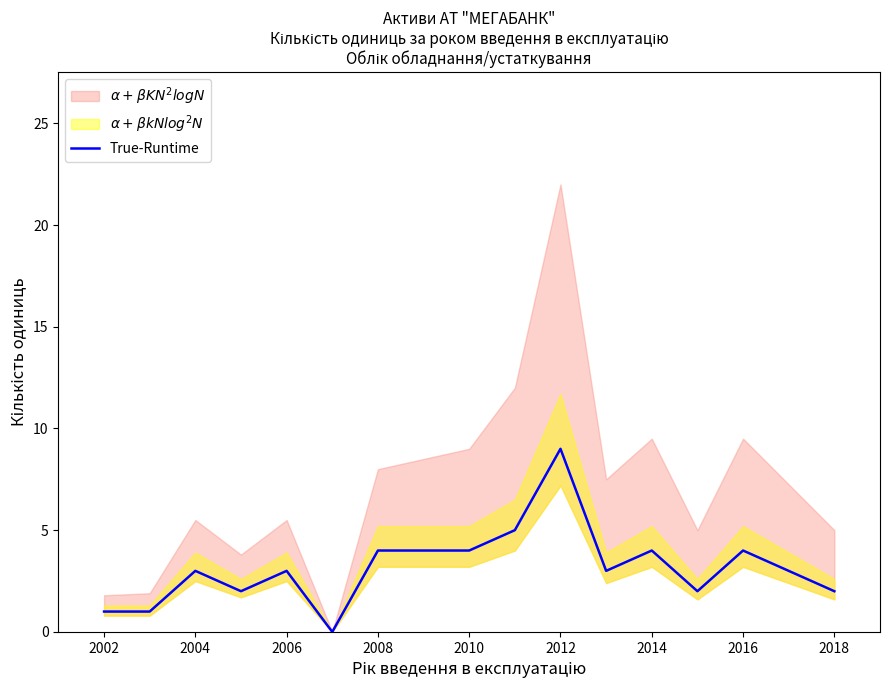

True or false: True-Runtime has a value of 4 at 2008.

True